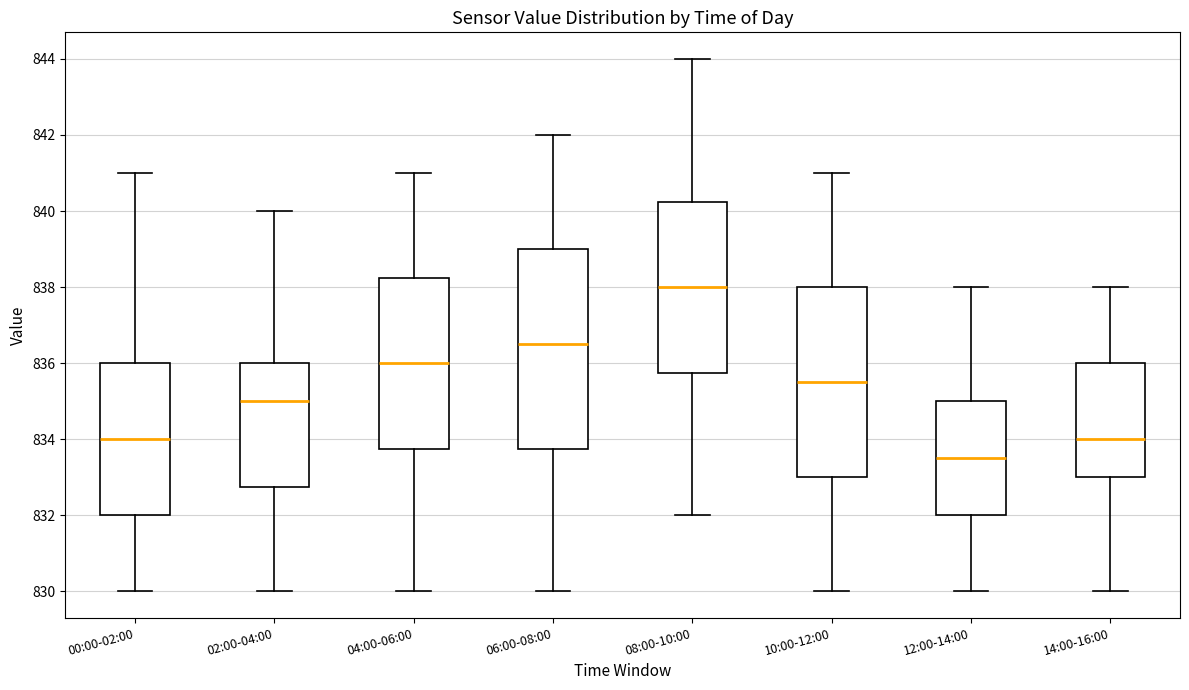

Which box is the tallest, from its lower edge to its upper edge?

06:00-08:00